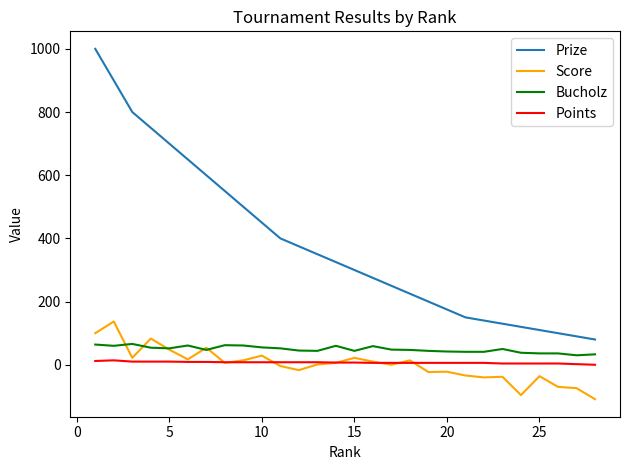

Rank the series by their maximum value, from lowest to highest.

Points, Bucholz, Score, Prize